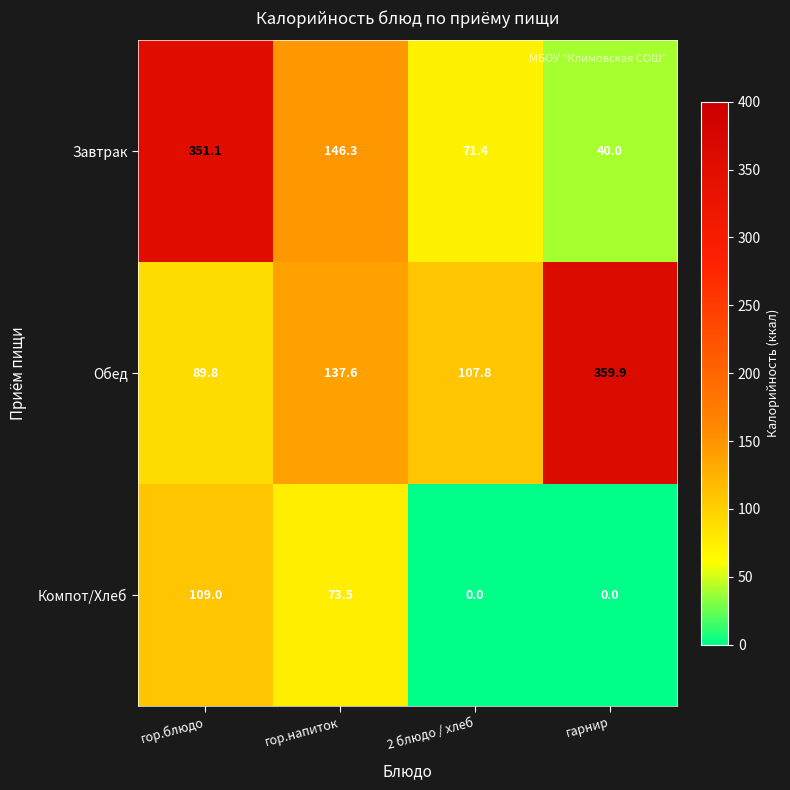

What is the difference between the Обед values at 2 блюдо / хлеб and гарнир?

252.1